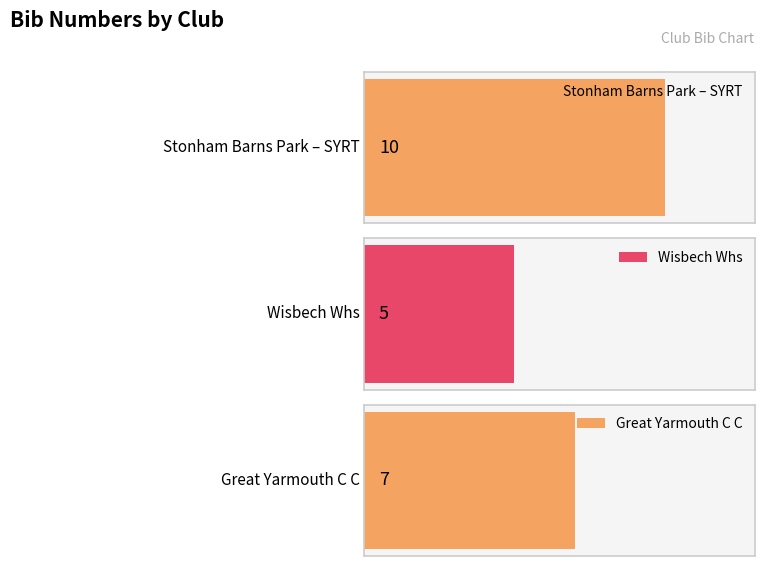

Are the bars horizontal?

Yes